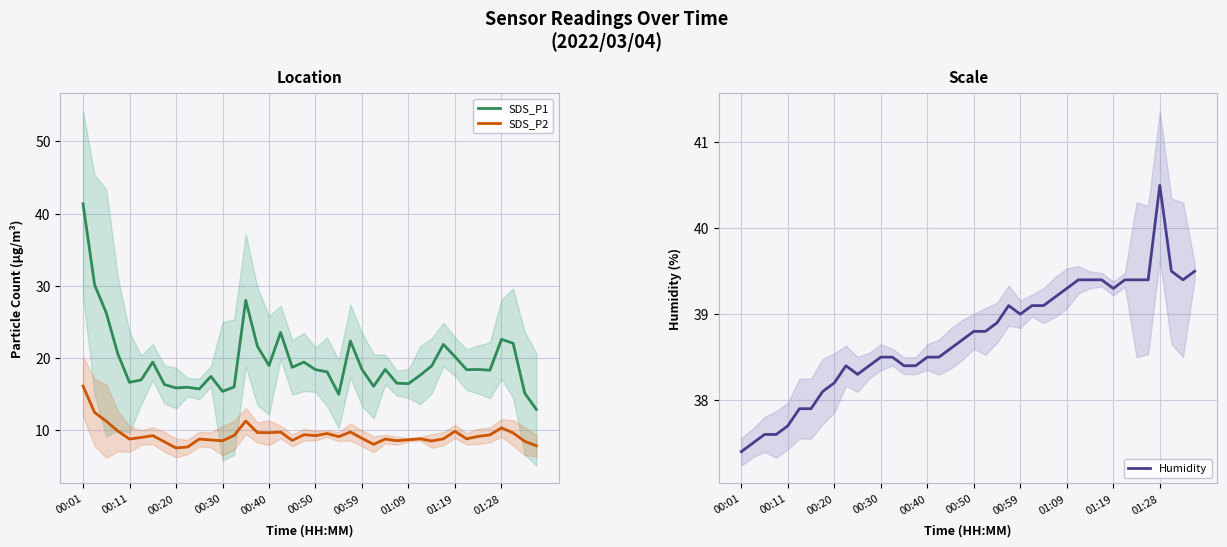

Read the SDS_P2 value at 01:09.

8.7